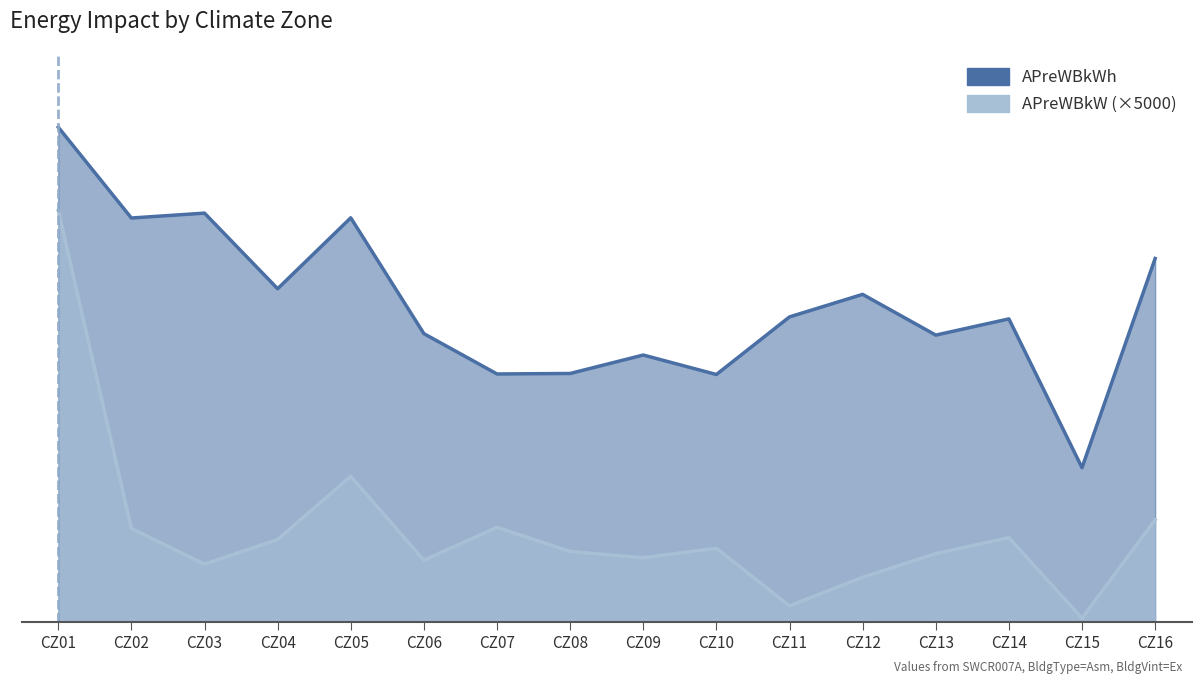

Reading right to left, list all the values displayed in this chart.

APreWBkWh: 1062.2	450.5	885.5	838.2	957.3	891.4	723.0	779.9	726.0	724.6	842.4	1181.1	973.7	1194.8	1180.5	1446.0
APreWBkW: 298.3	10.5	246.0	199.4	130.2	46.6	215.1	187.2	205.5	276.1	180.1	425.2	240.4	168.5	272.8	1202.5